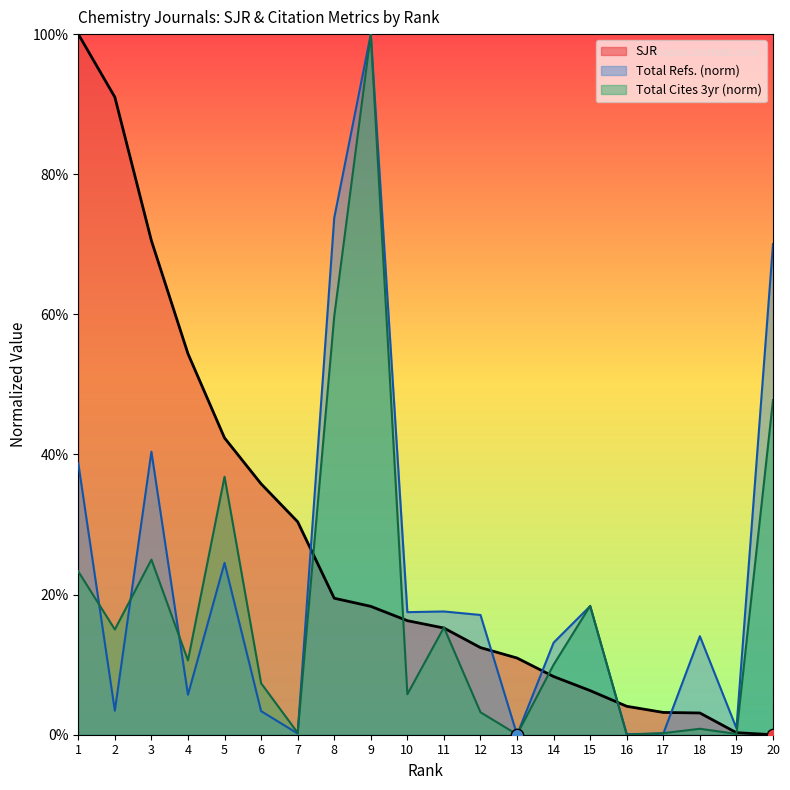

Which series reaches the maximum Y coordinate?

SJR